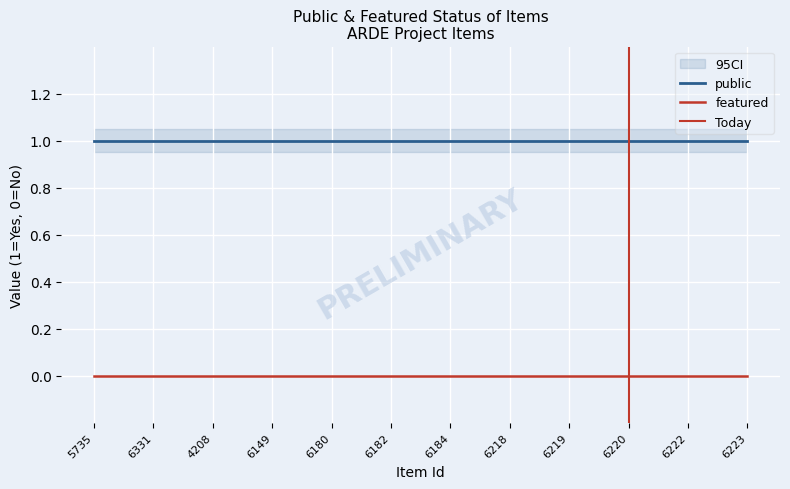

What is the sum of all public values?

12